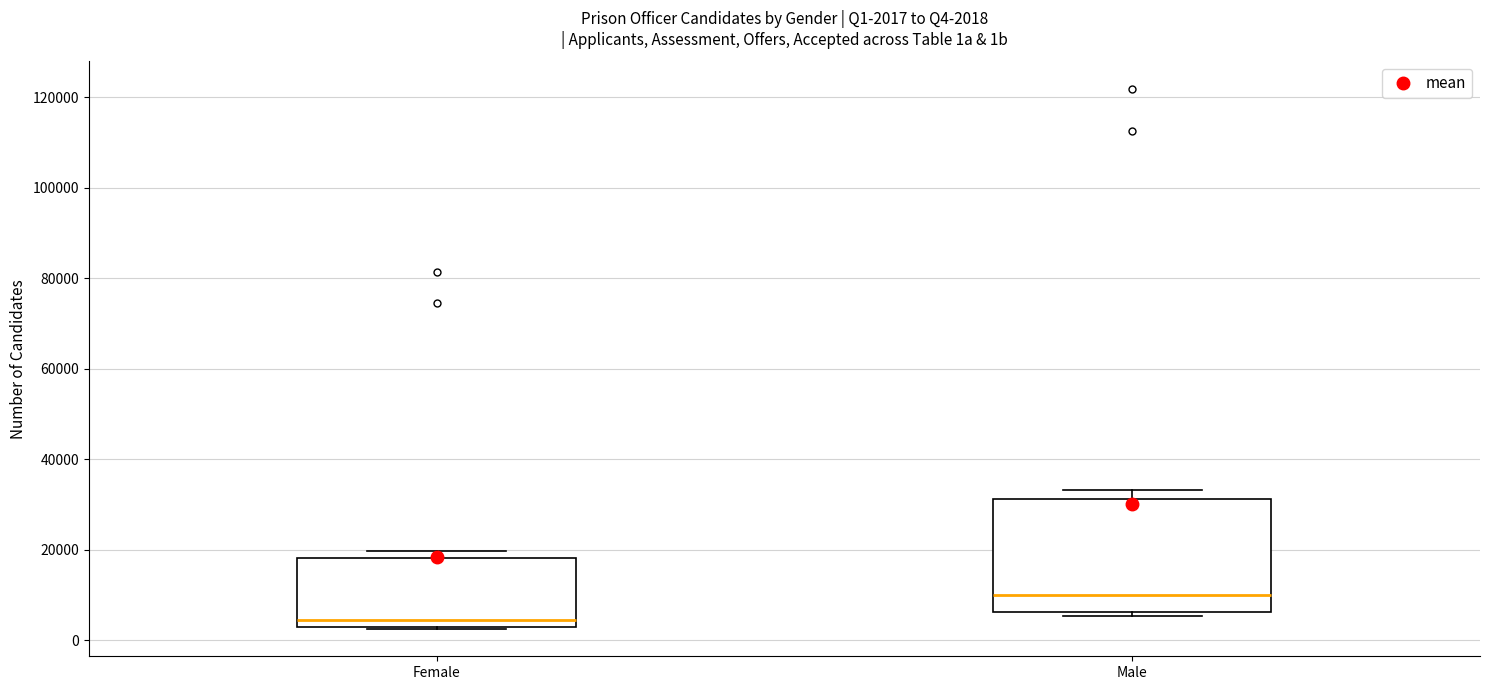

Which box's median line is the highest?

Male